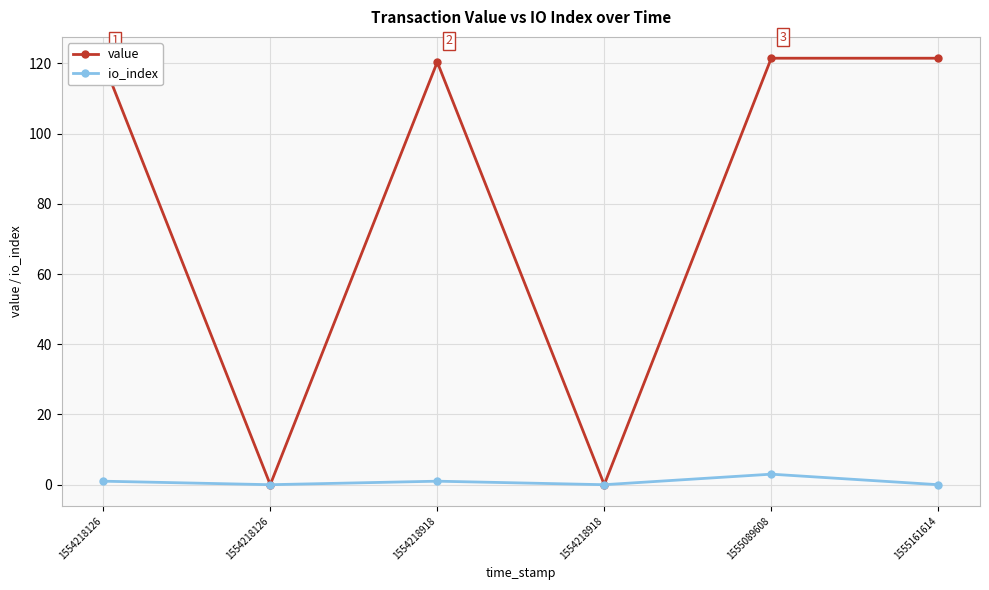

How many values in the io_index series are below 1?

3